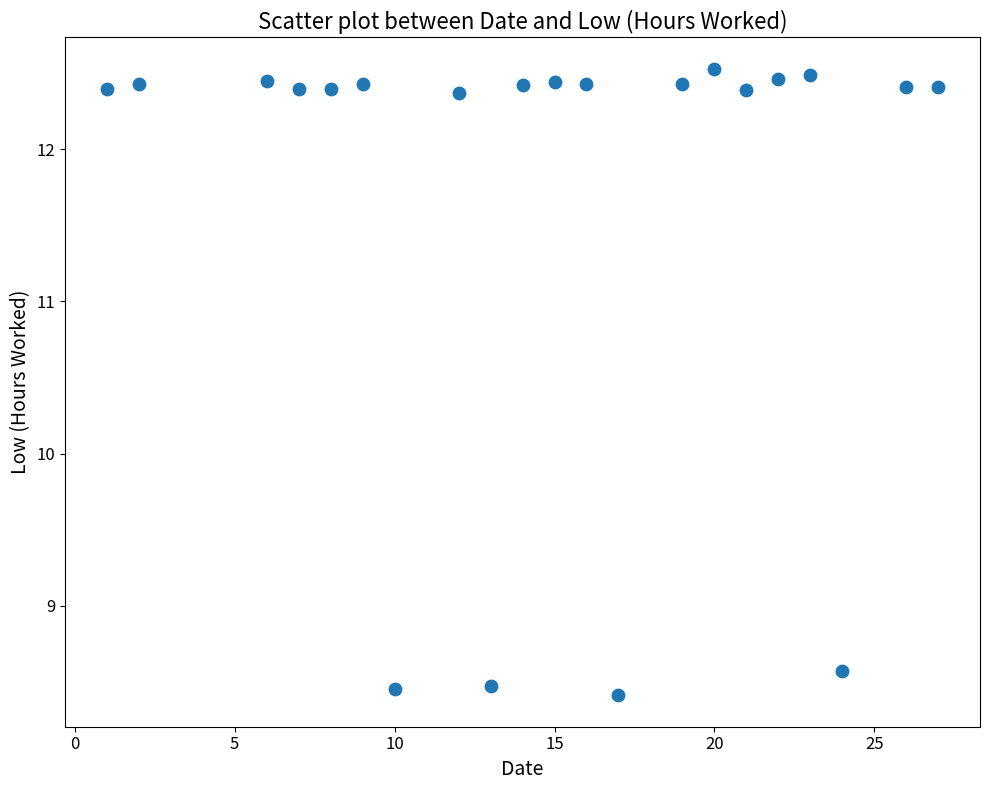

What is the range of X values (max minus min)?

26.0